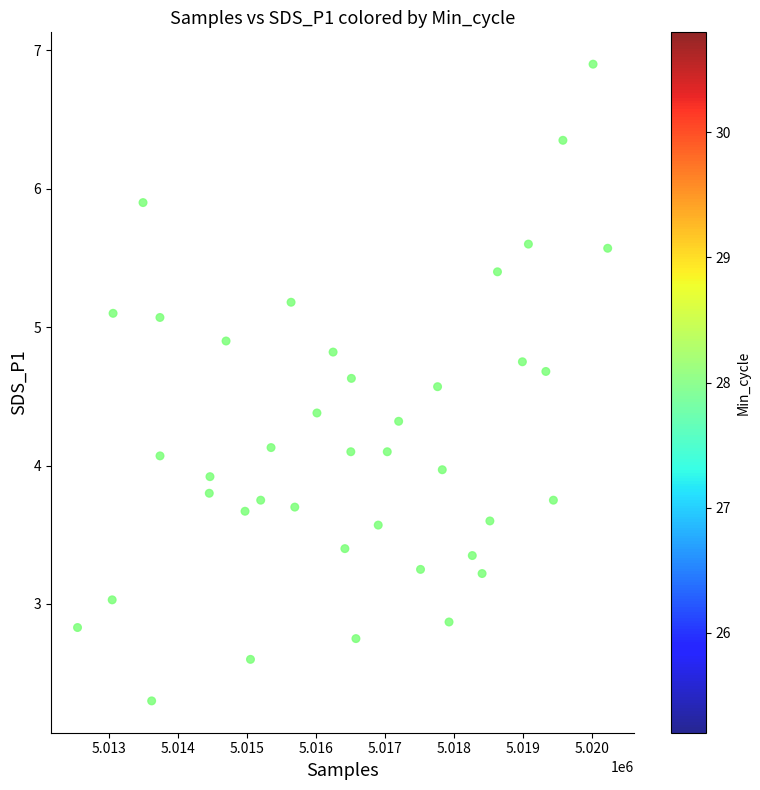

What is the range of Y values (max minus min)?

4.6